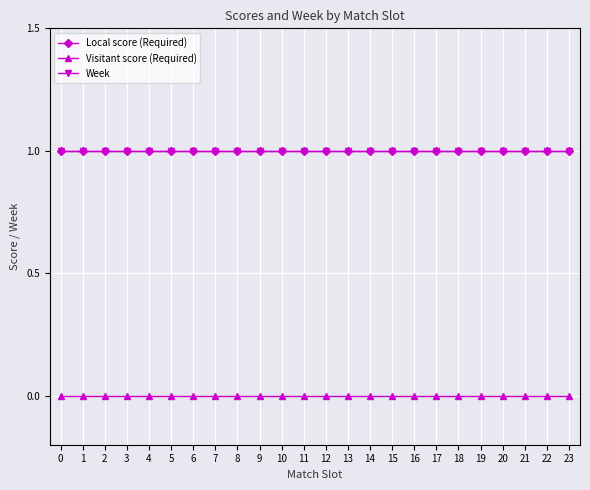

Is the value of Visitant score (Required) at 21 greater than the value of Week at 19?

No